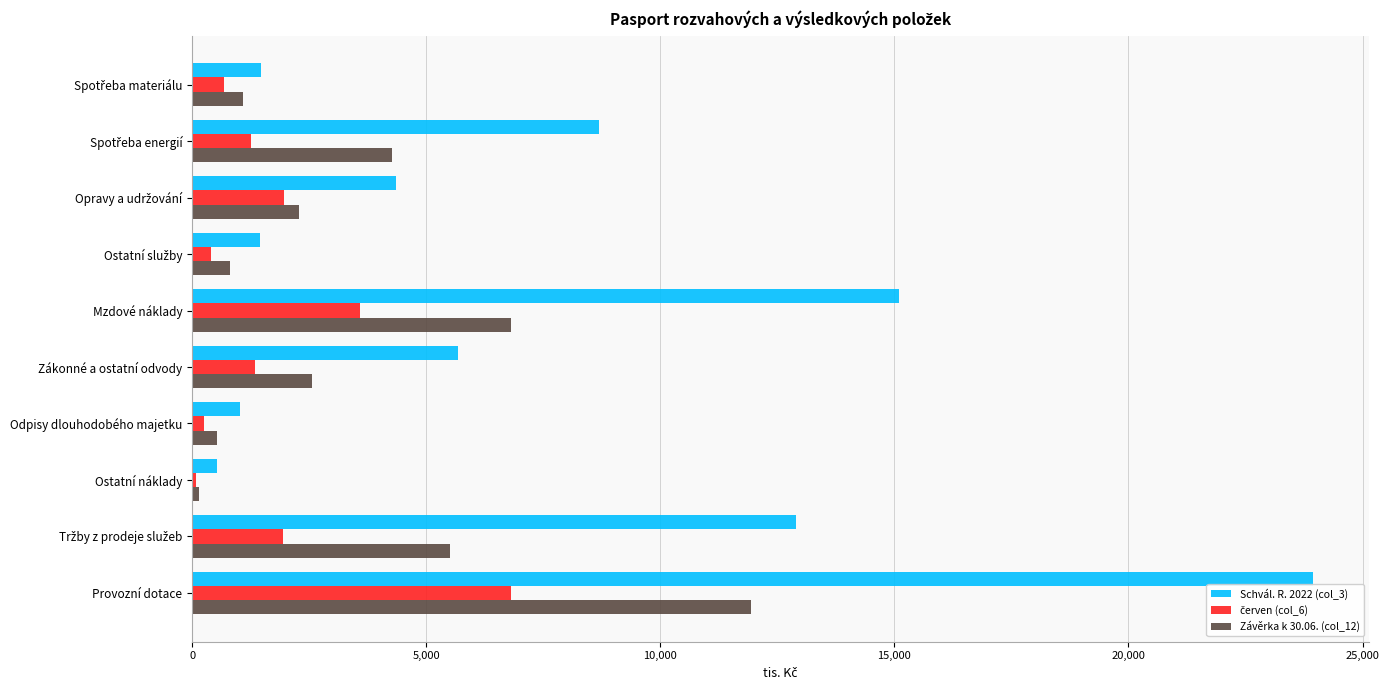

The value of Závěrka k 30.06. (col_12) at Odpisy dlouhodobého majetku is 524. True or false?

True